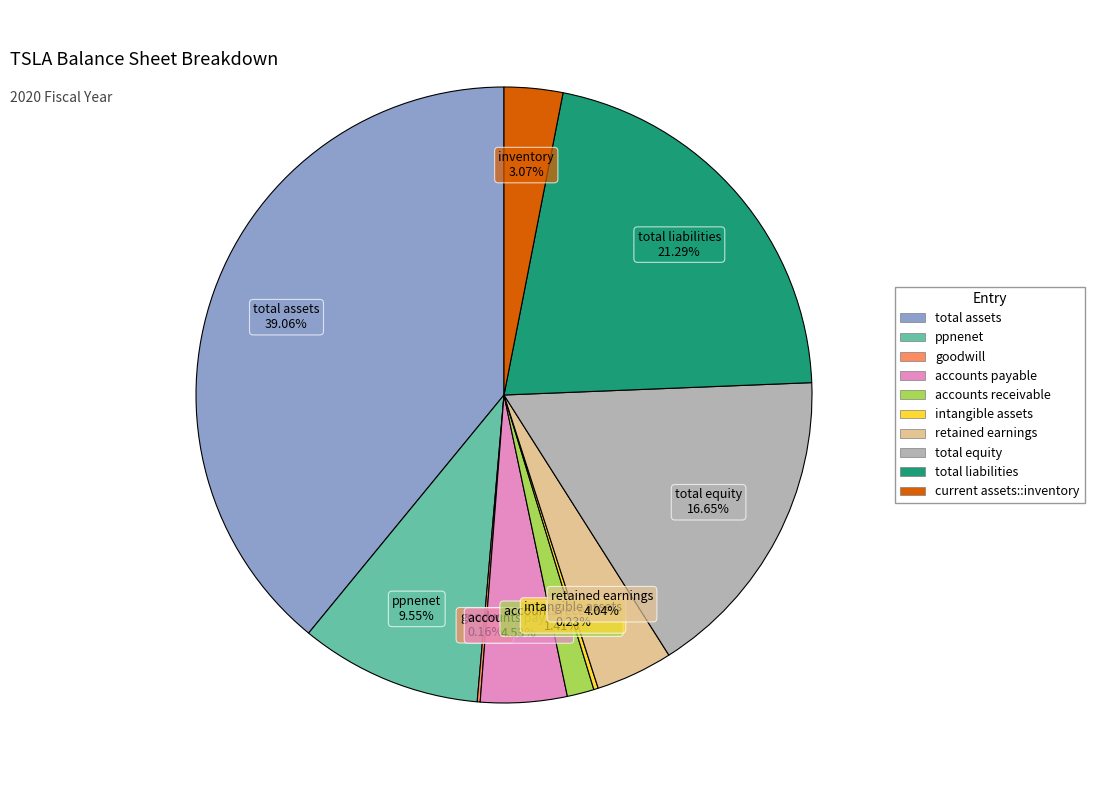

Is ppnenet the majority of the pie?

No